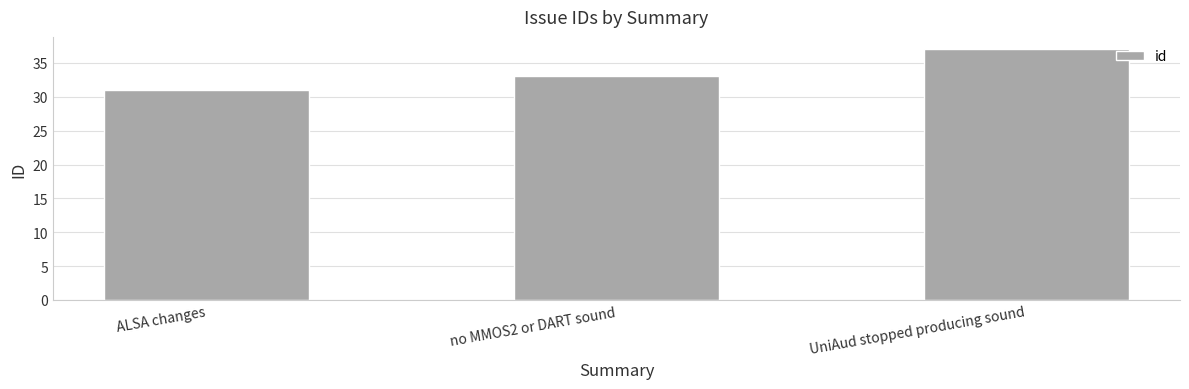

Does the chart contain stacked bars?

No